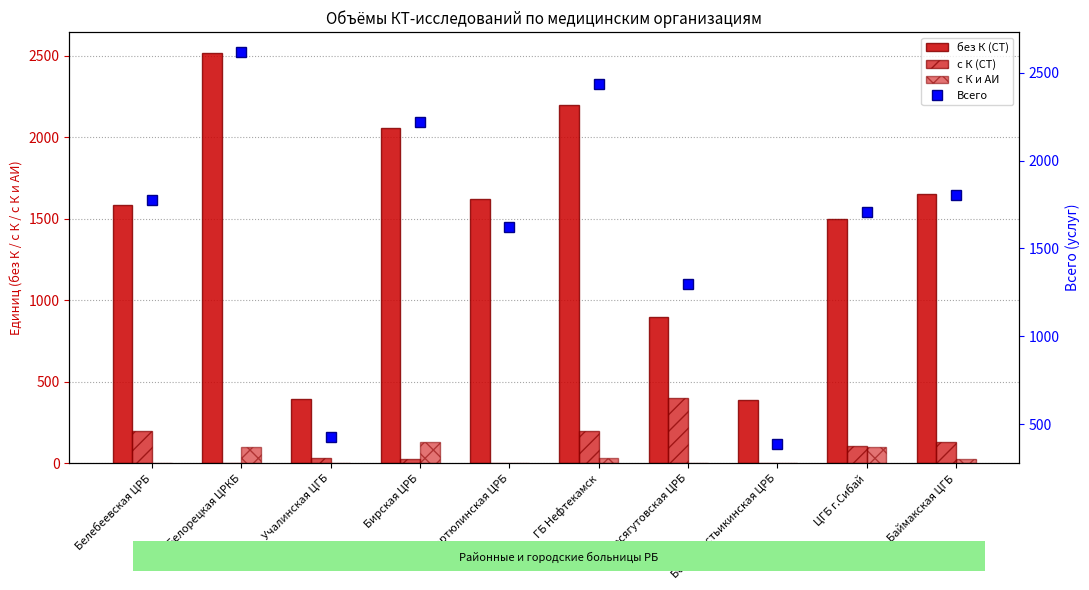

Which series has the largest range (max minus min)?

Всего